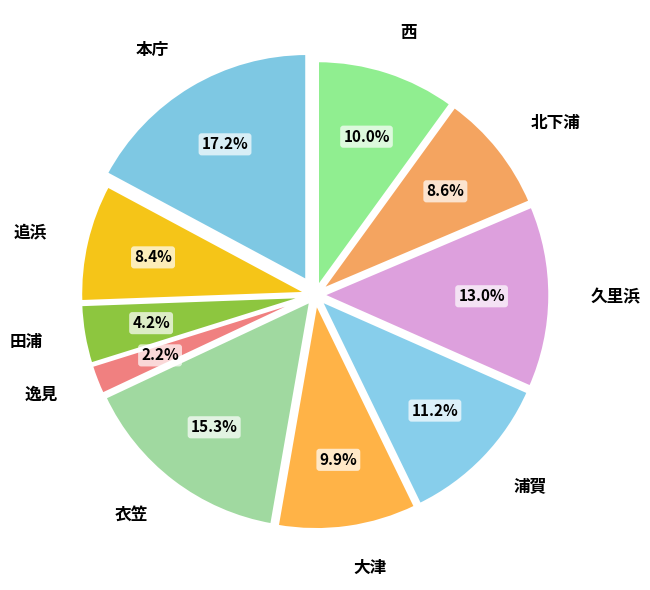

Which category has the biggest portion of the pie?

本庁